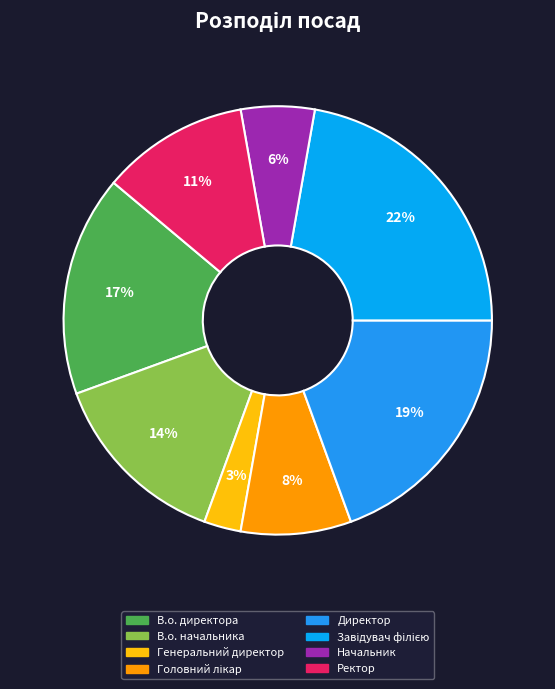

Is Ректор the majority of the pie?

No